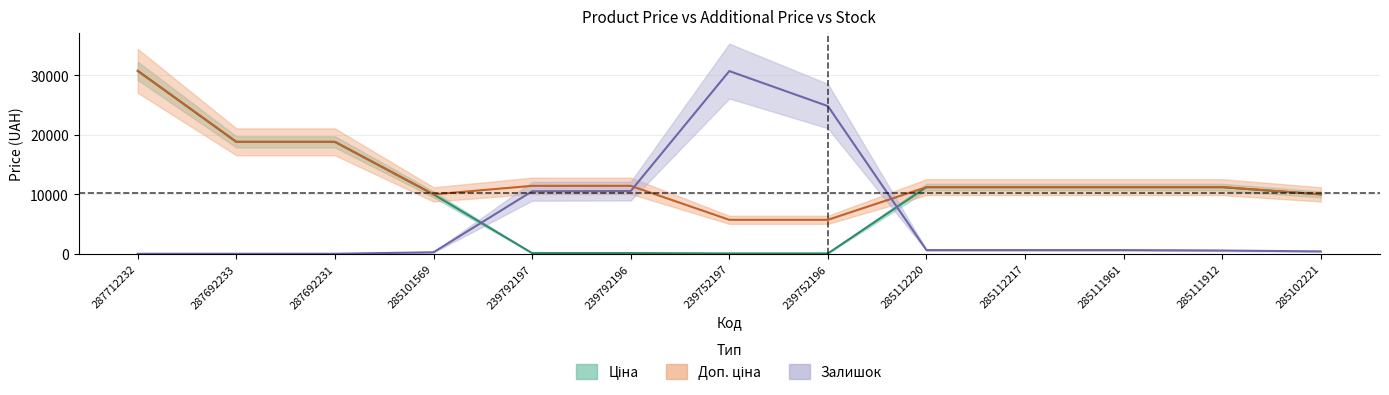

The value of Доп. ціна at 285102221 is 17446.3. True or false?

False